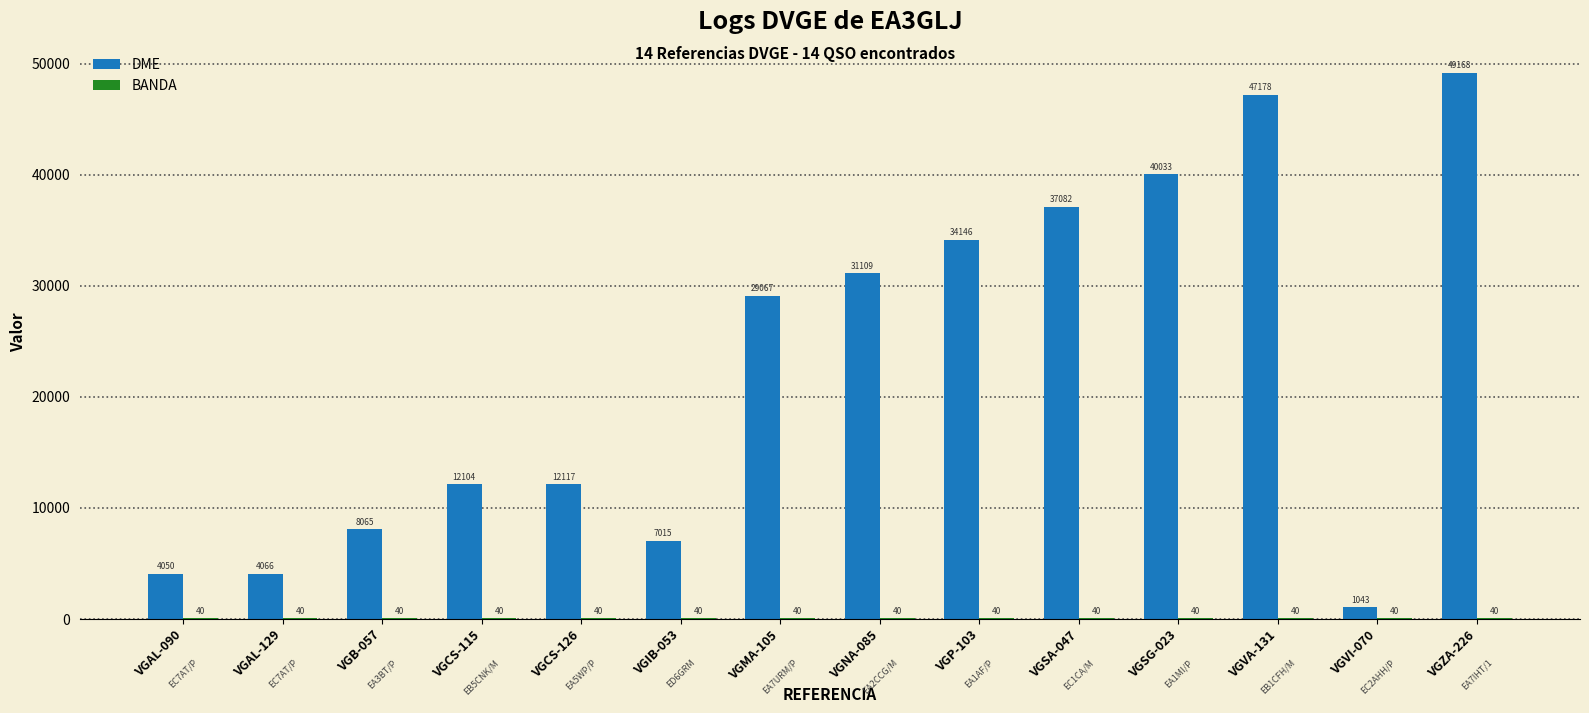

What is the total value across all series at VGP-103?

34186